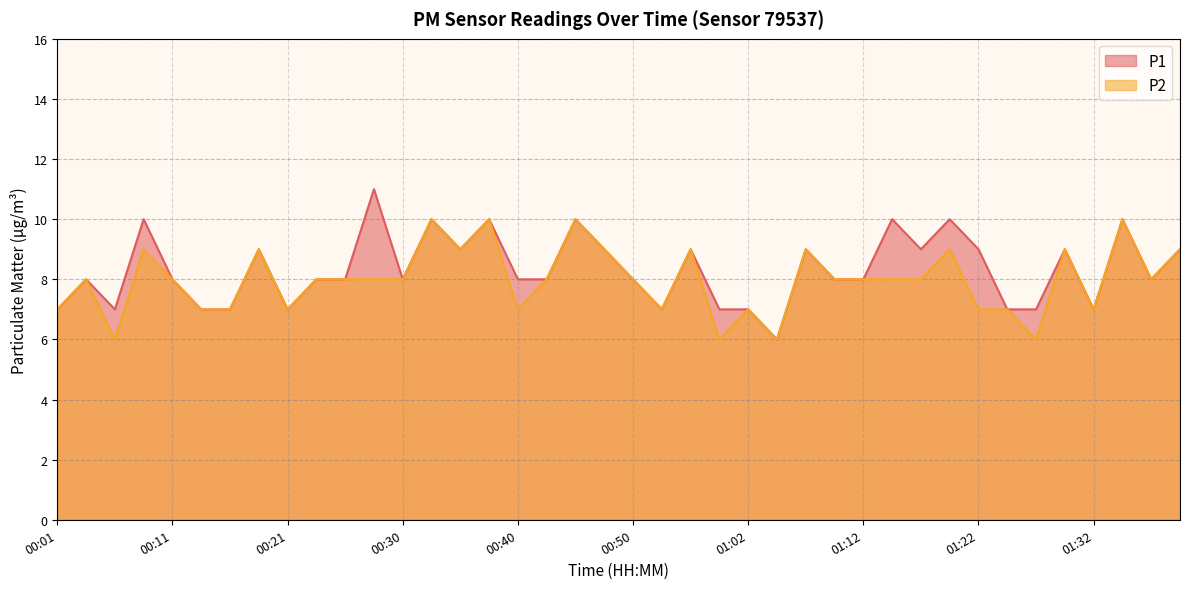

How many lines are shown in the chart?

2